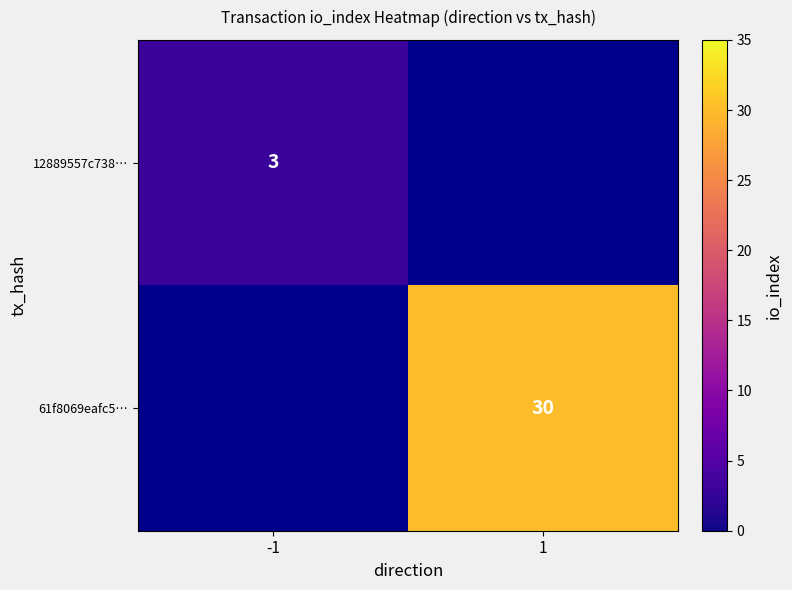

The 61f8069eafc5… series shows 50 at 1. True or false?

False